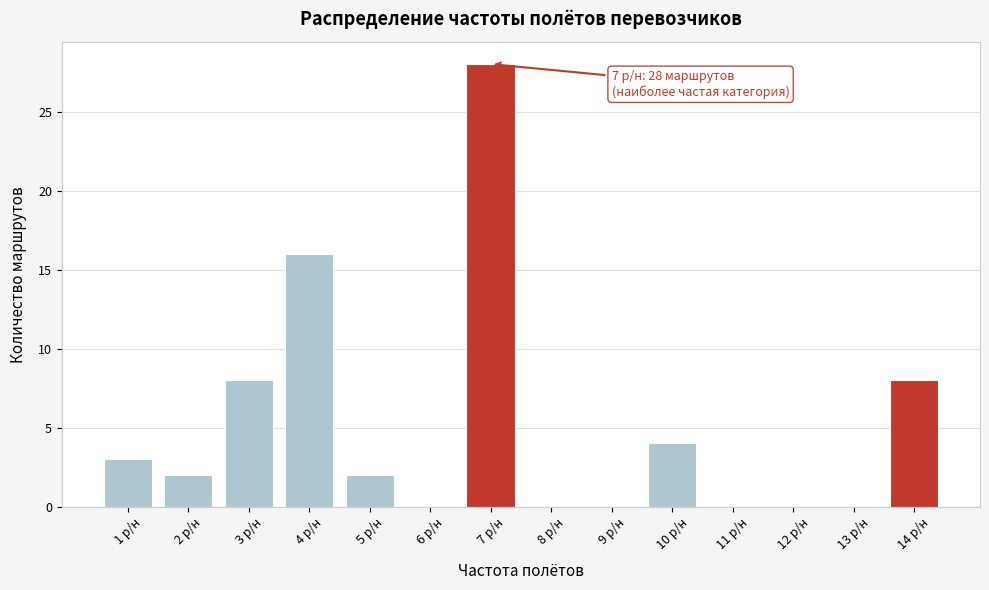

Reading left to right, transcribe all the data shown in this chart.

1 р/н=3	2 р/н=2	3 р/н=8	4 р/н=16	5 р/н=2	6 р/н=0	7 р/н=28	8 р/н=0	9 р/н=0	10 р/н=4	11 р/н=0	12 р/н=0	13 р/н=0	14 р/н=8